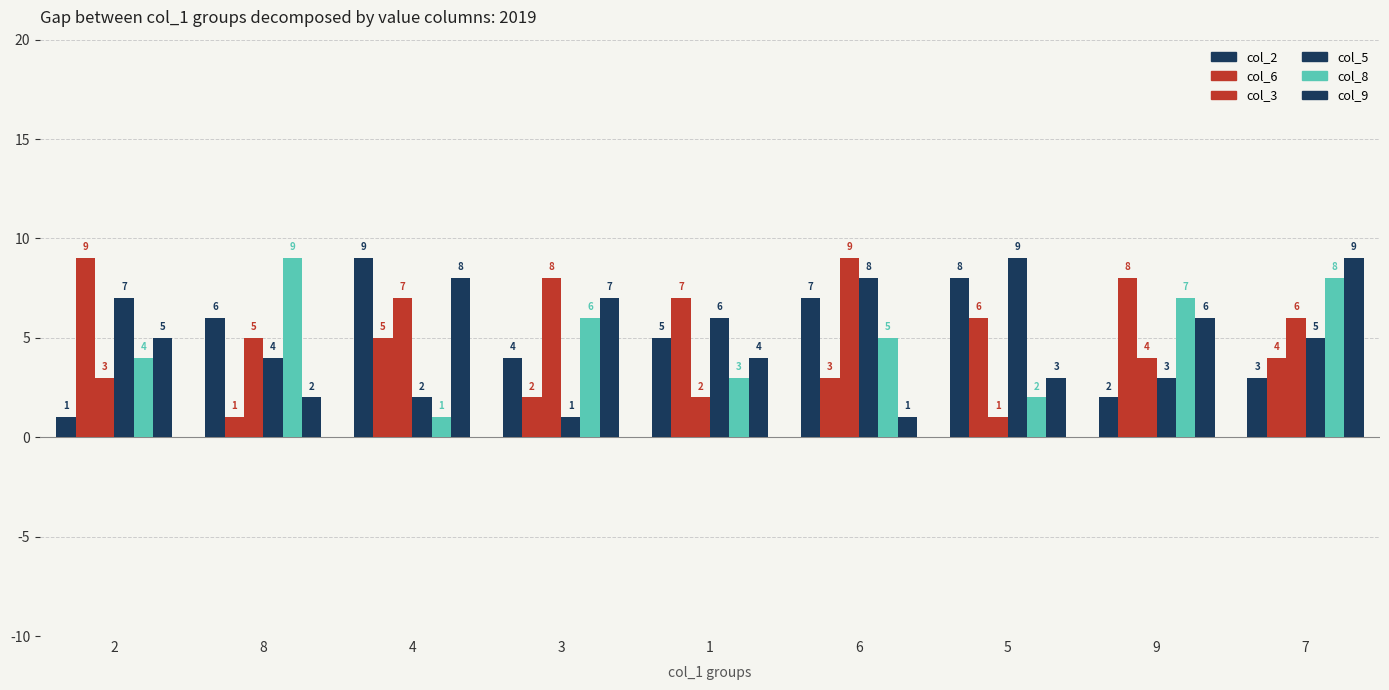

What is the value of the col_6 bar at the 3rd from the left?

5